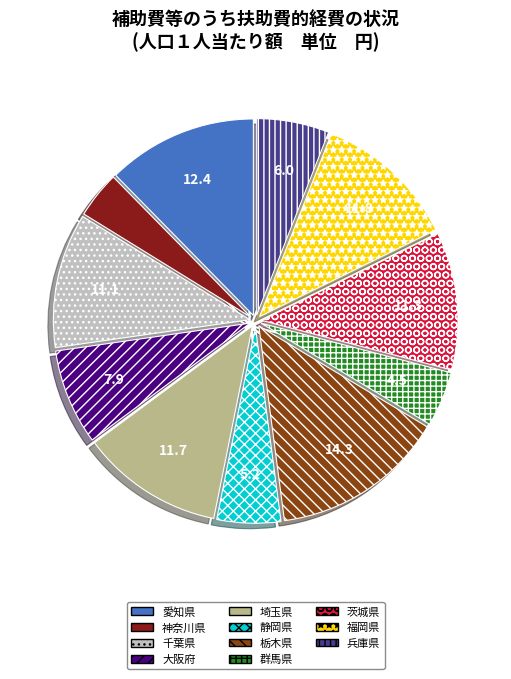

How many segments does this pie chart have?

11